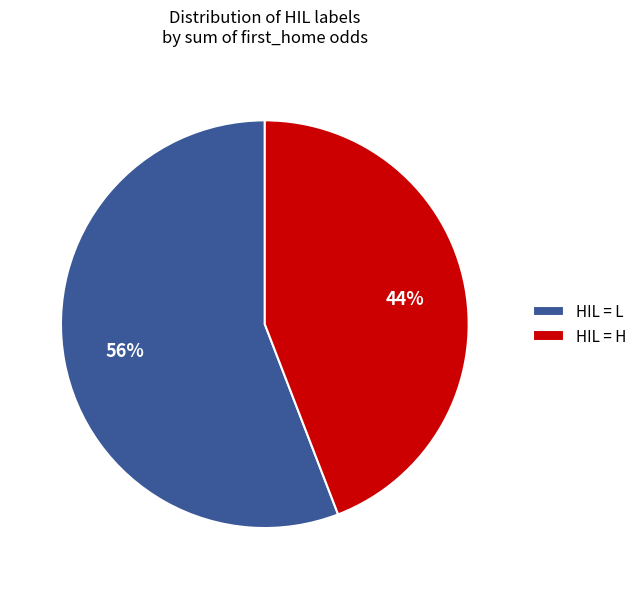

To the nearest percent, what is the difference between the largest and smallest slice percentages?

12%